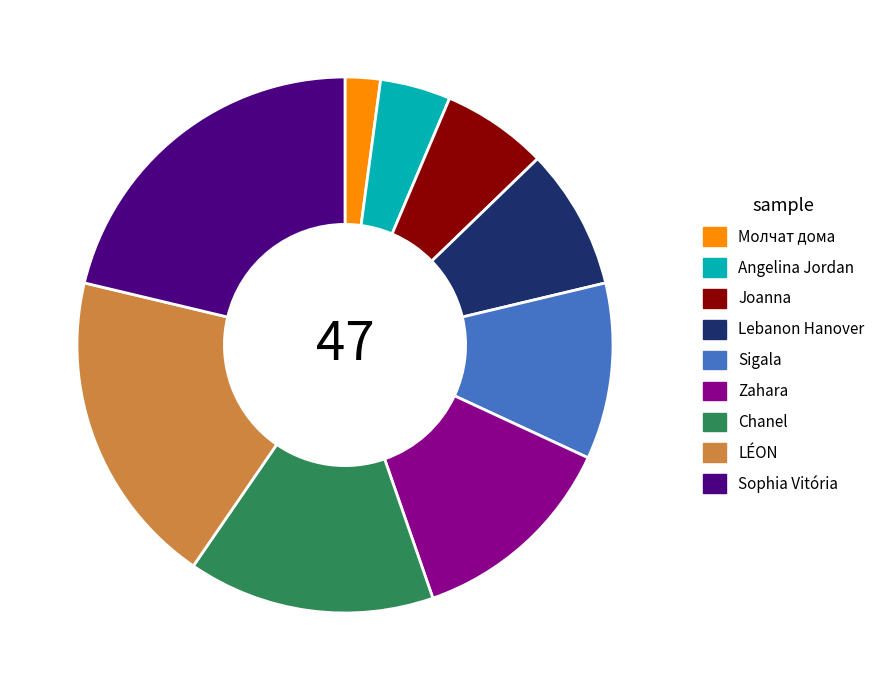

Does any single category account for the majority?

No